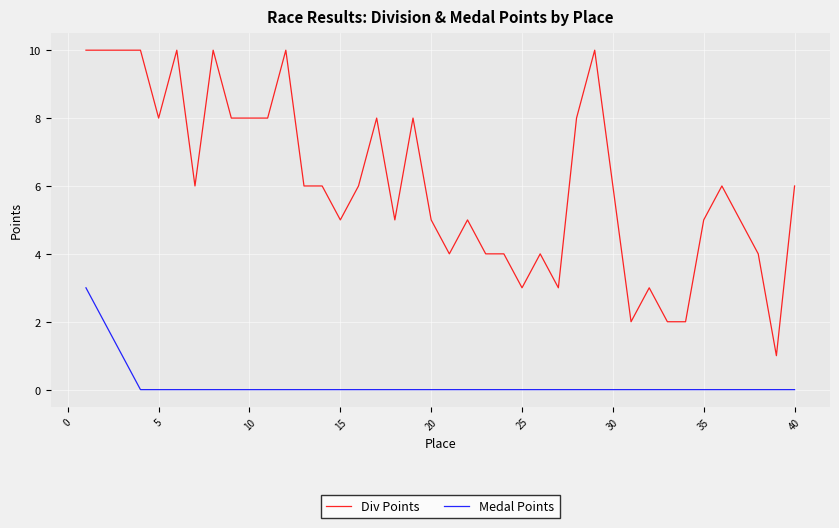

True or false: Div Points and Medal Points cross at least once.

False